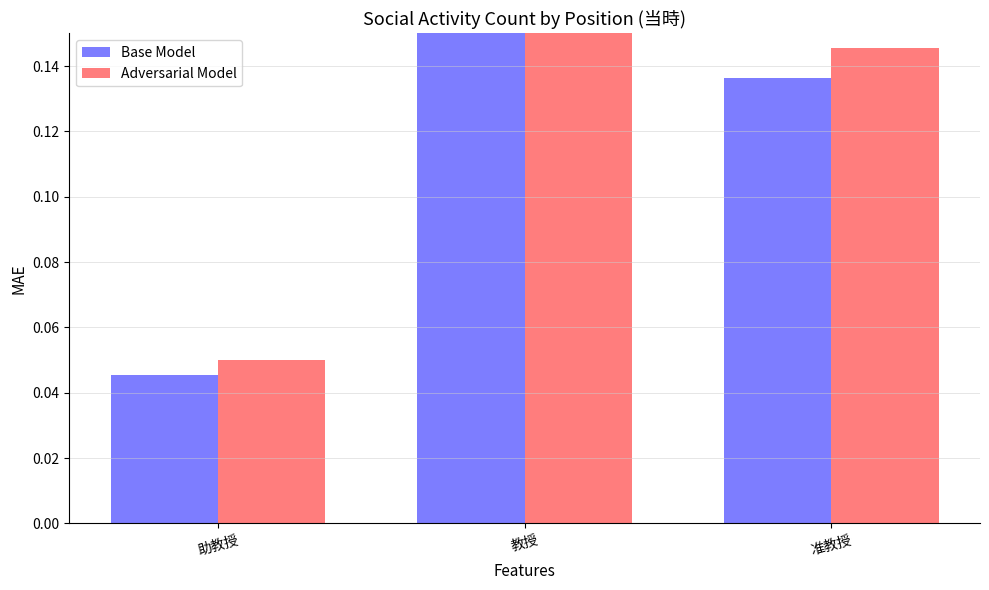

Reading left to right, transcribe all the data shown in this chart.

Base Model: 0.0	0.8	0.1
Adversarial Model: 0.1	0.8	0.1